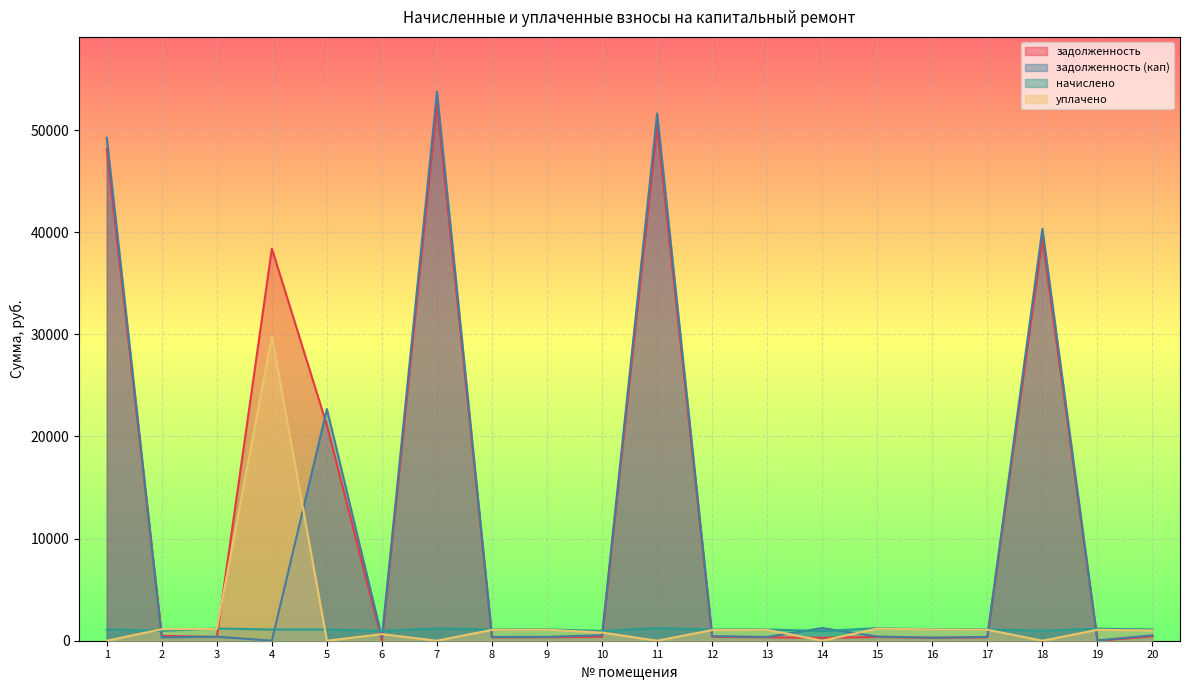

The value of задолженность at 6 is 0.1. True or false?

True